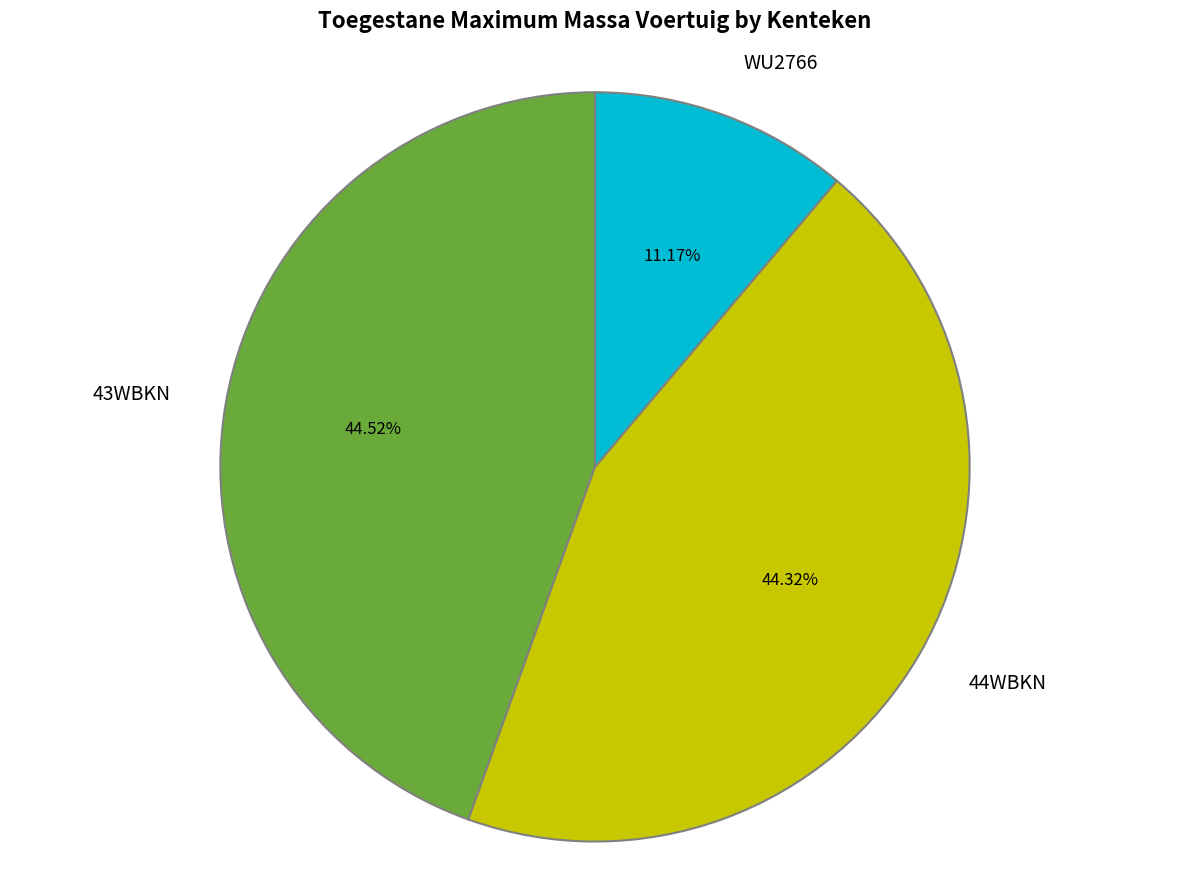

To the nearest percent, what percentage of the pie is 43WBKN?

45%